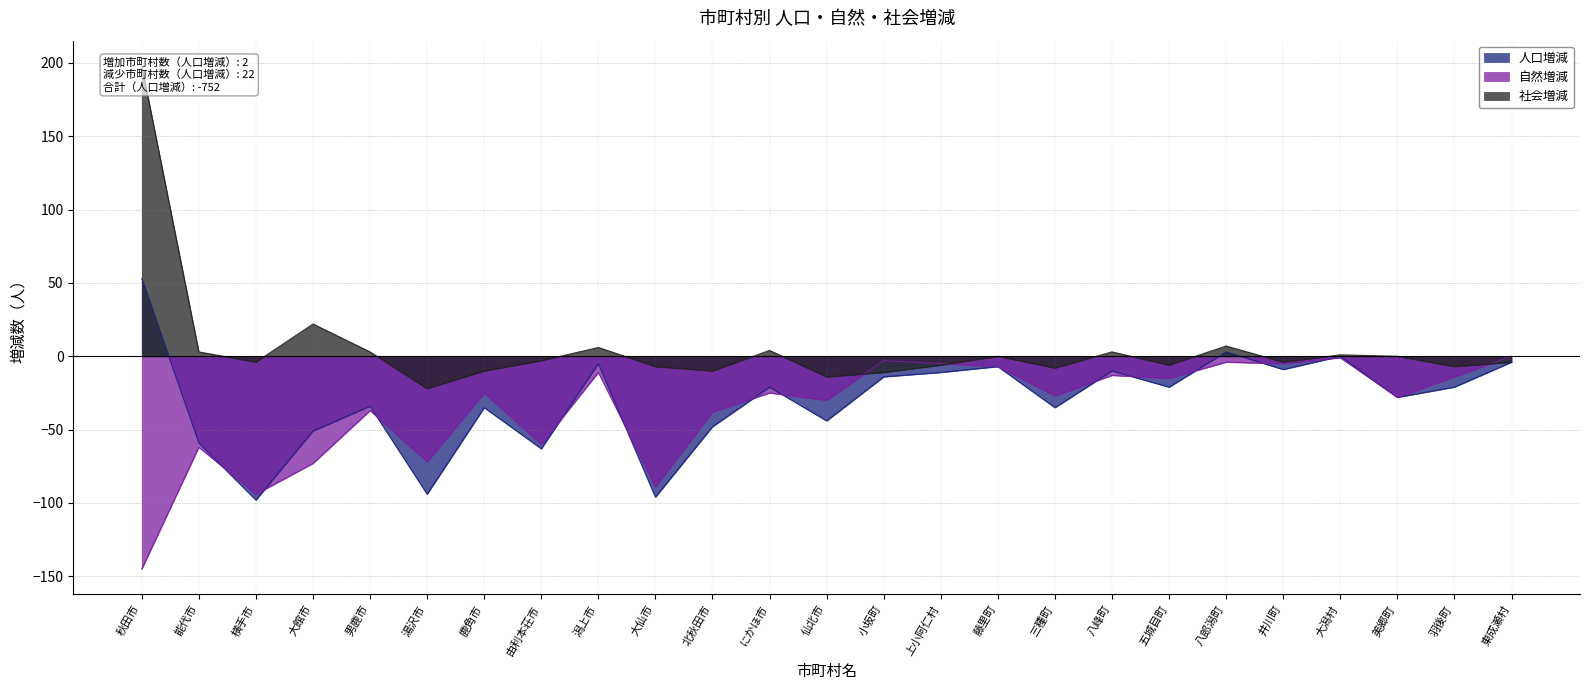

True or false: 社会増減 and 自然増減 intersect in this chart.

True